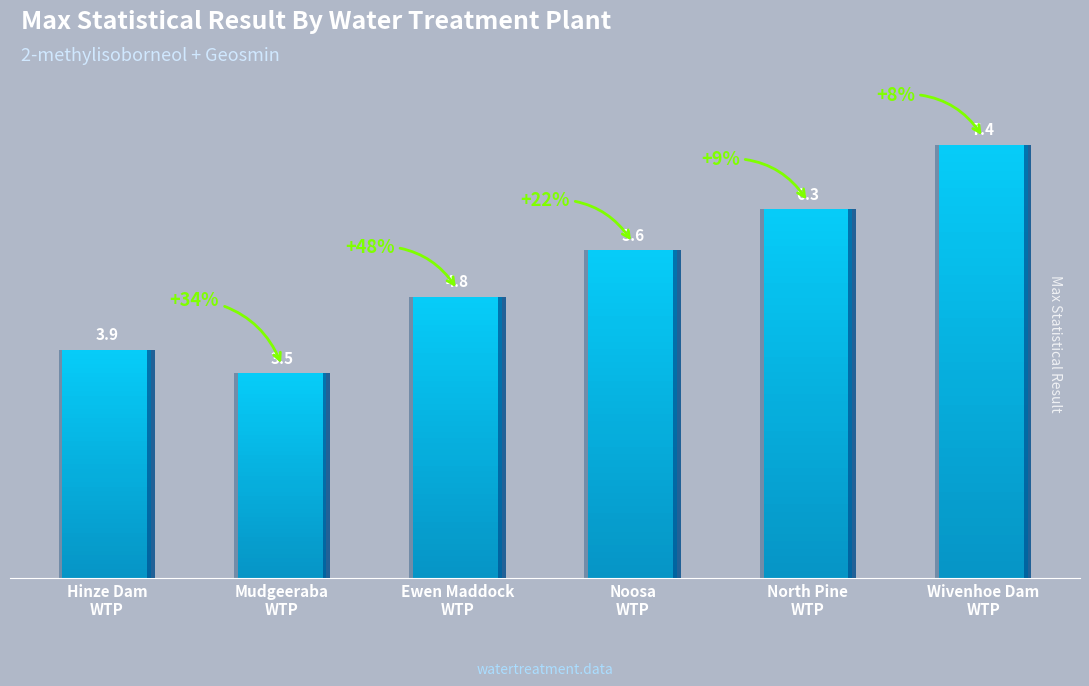

What is the label of the 4th bar from the right?

Ewen Maddock WTP